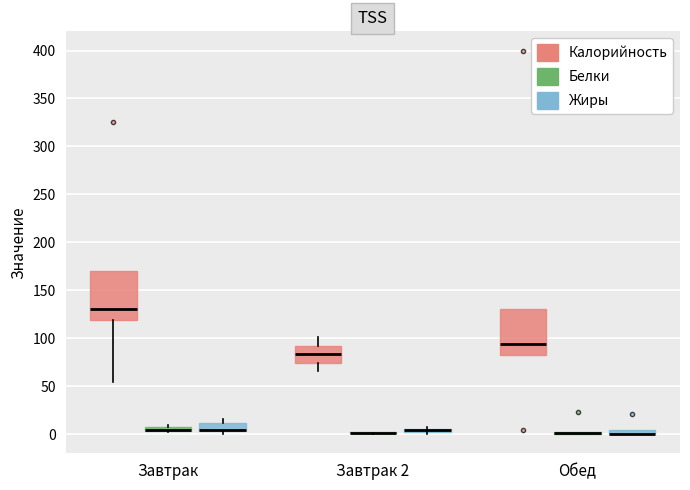

Where is the lower edge of the box for Завтрак (Калорийность) on the y-axis? The values are not printed on the chart, so give them approximately, as read against the axis.

120